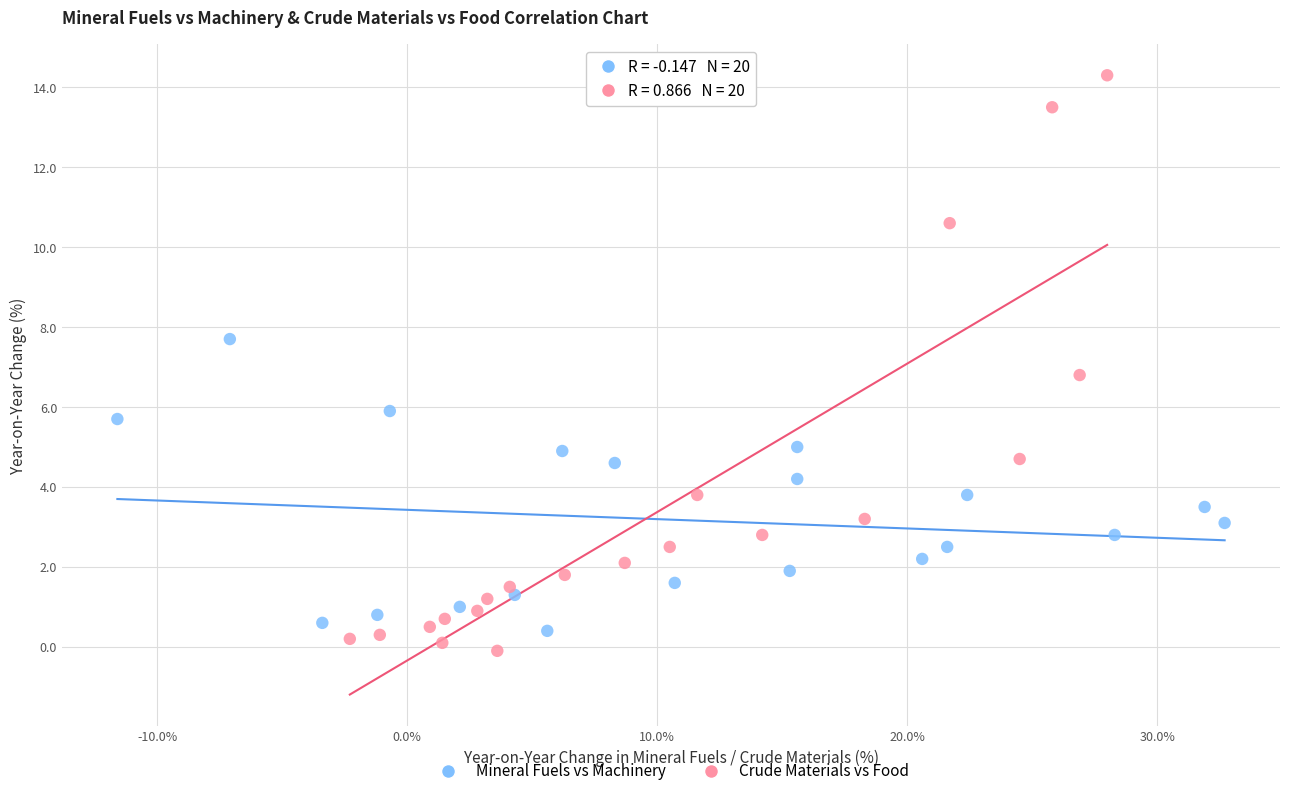

Which series reaches the maximum Y coordinate?

Crude Materials vs Food